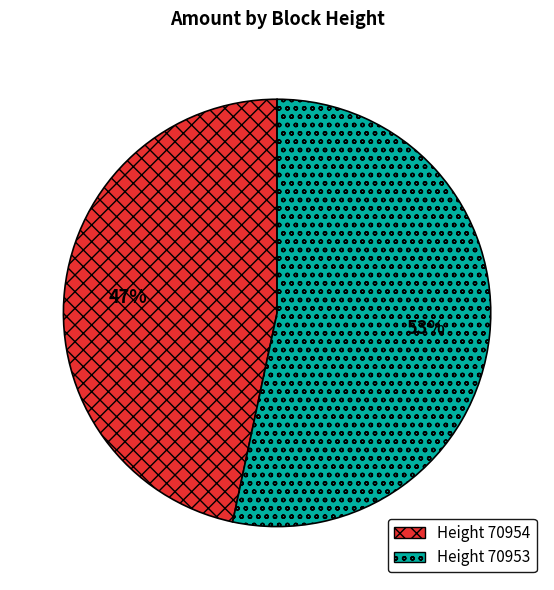

To the nearest percent, what is the average slice percentage?

50%